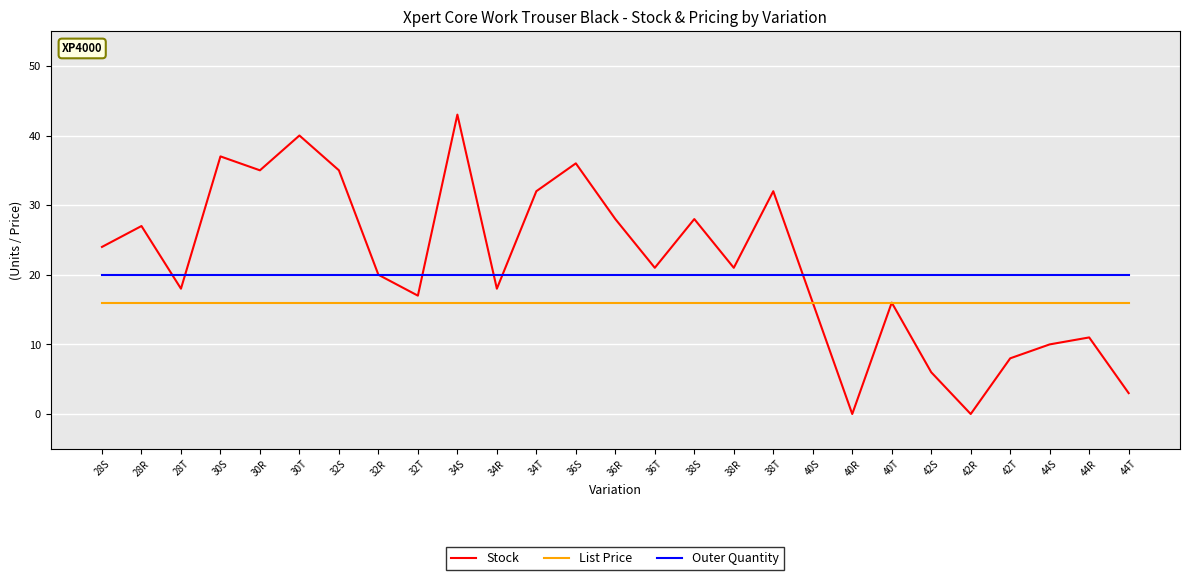

The value of List Price at 42S is 25.4. True or false?

False